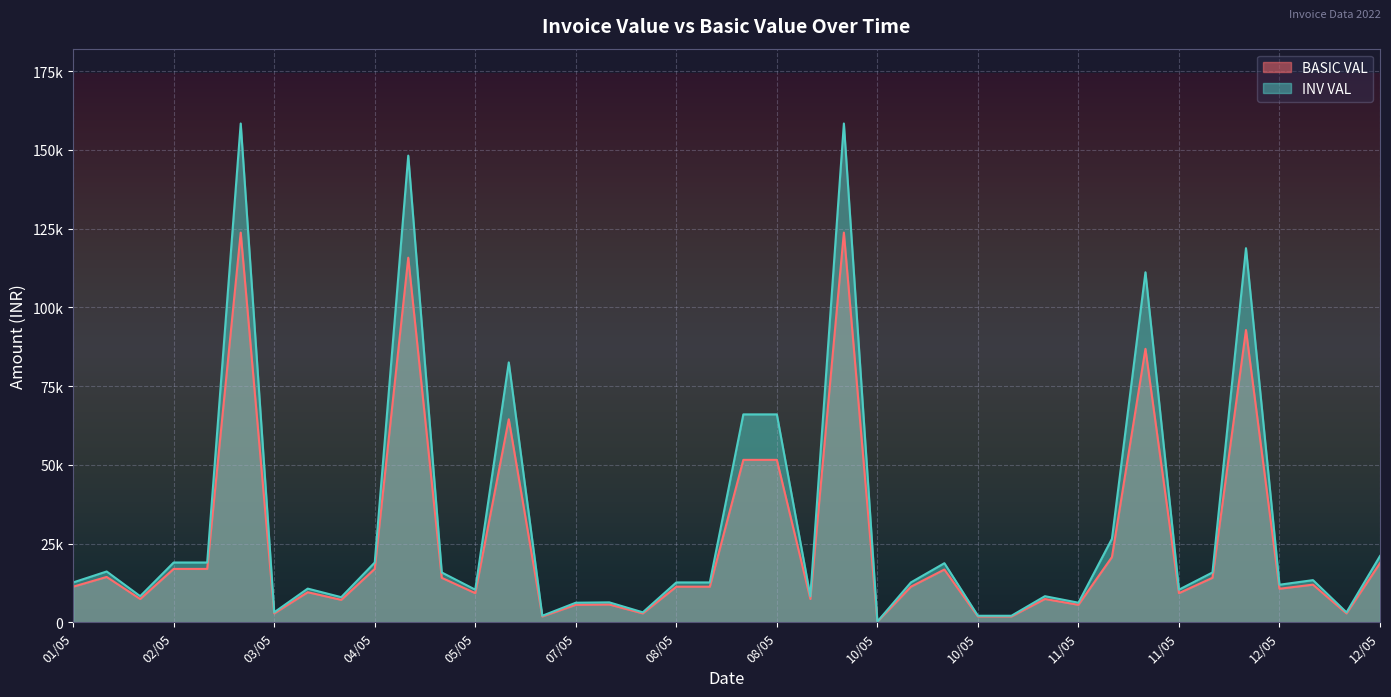

At which category does BASIC VAL reach its first local peak?

01/05